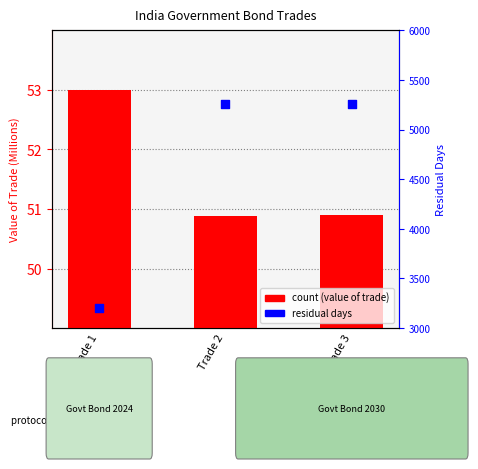

Which series has the widest spread of Y values?

Residual Days